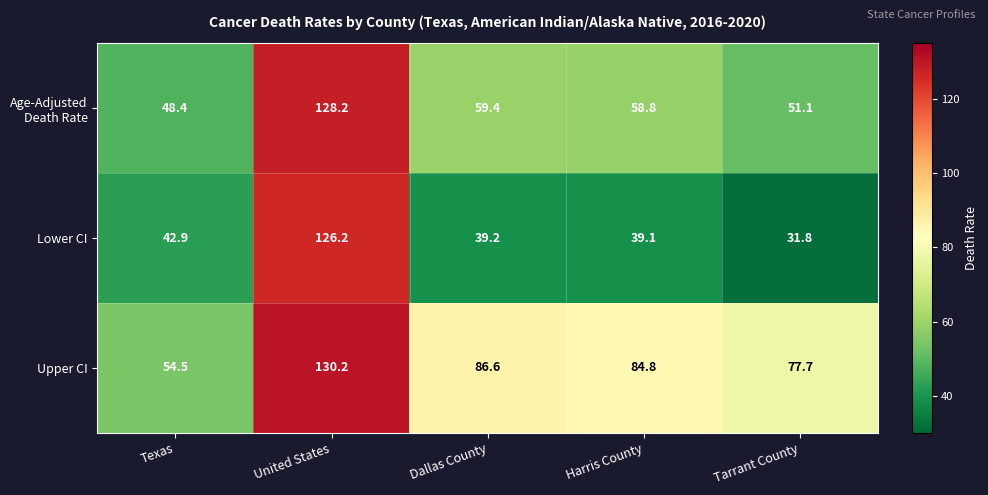

Where is Lower CI nearest to the value 79?

Texas